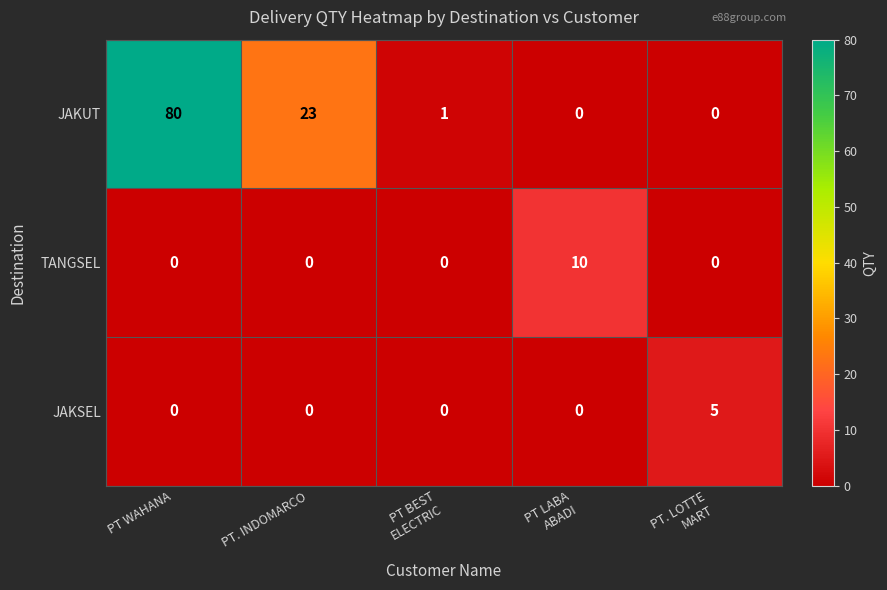

What is the total value across all series at PT. LOTTE
MART?

5